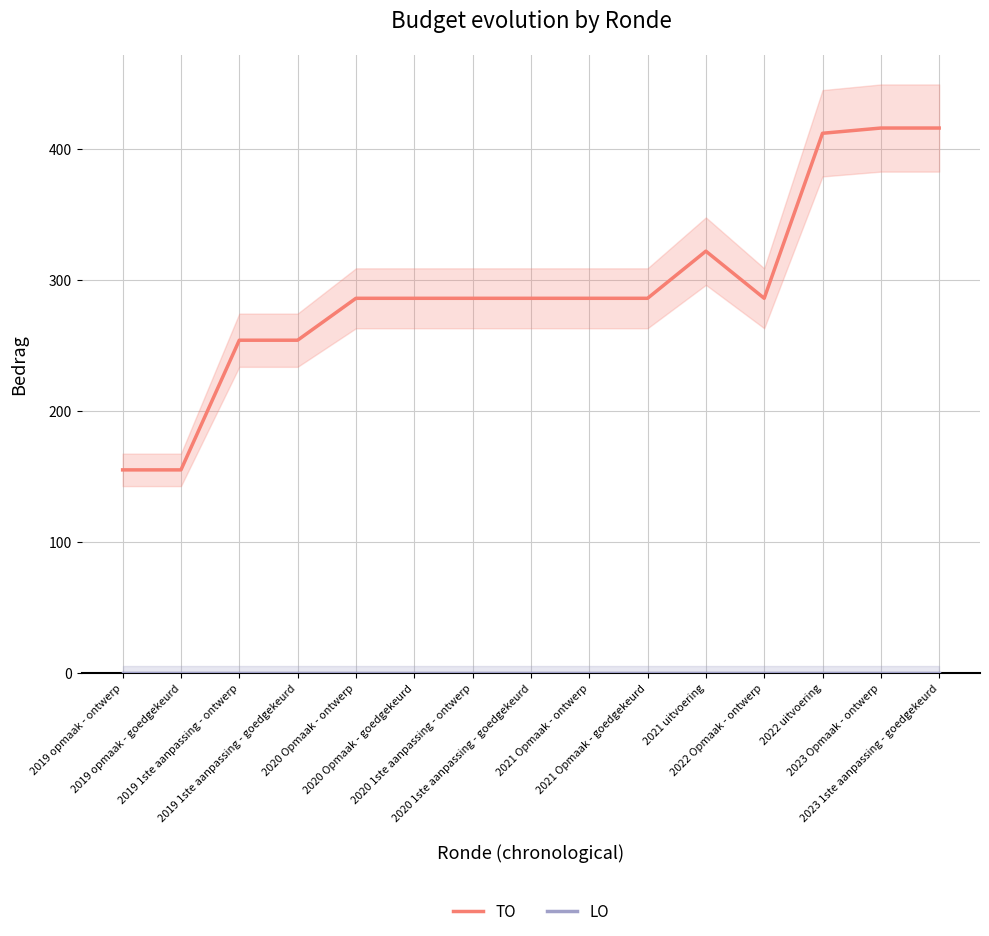

How many categories are shown in the chart?

15